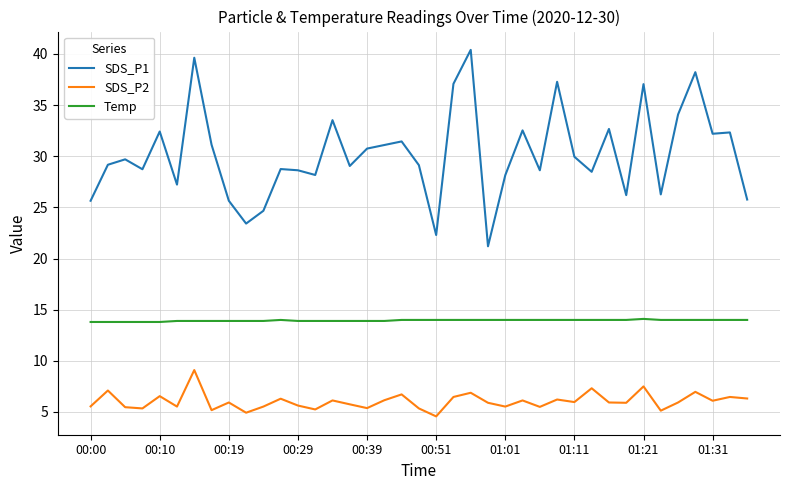

Which series has the largest total across all categories?

SDS_P1